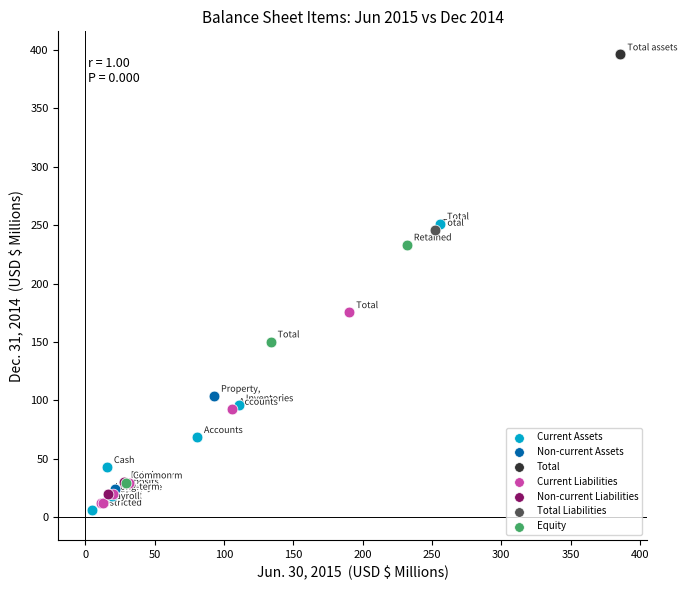

What are all the series names shown in the legend?

Current Assets, Non-current Assets, Total, Current Liabilities, Non-current Liabilities, Total Liabilities, Equity